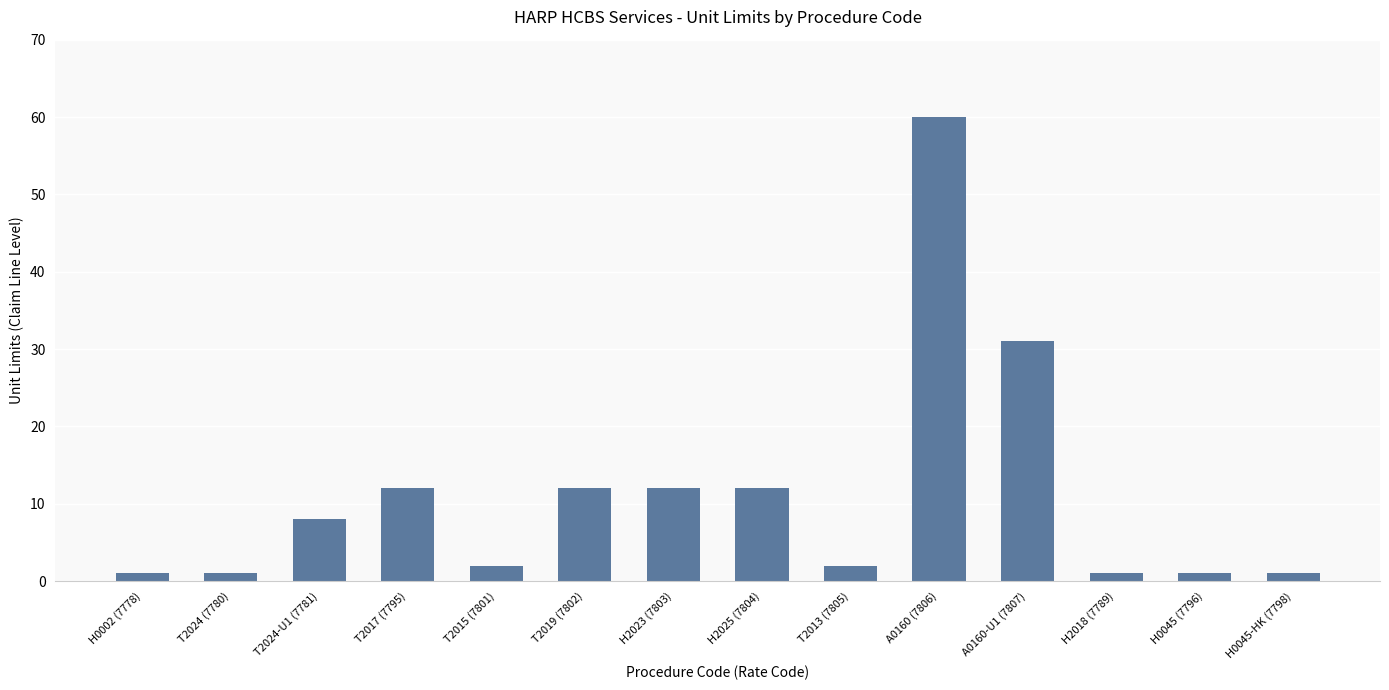

What is the value of the 1st bar from the left?

1